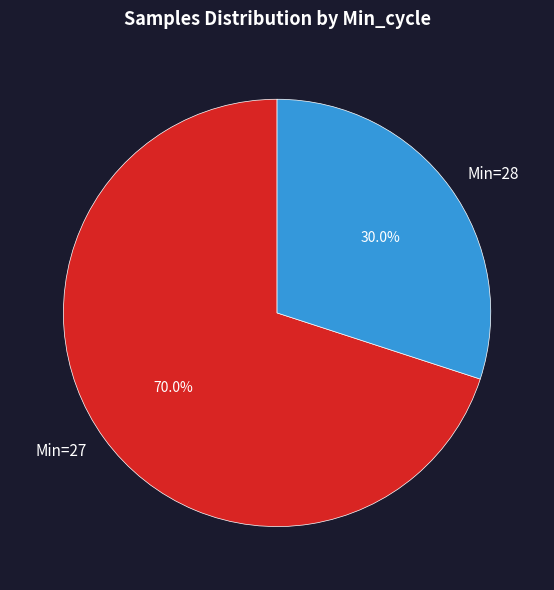

Do Min=27 and Min=28 together represent more than half of the pie?

Yes